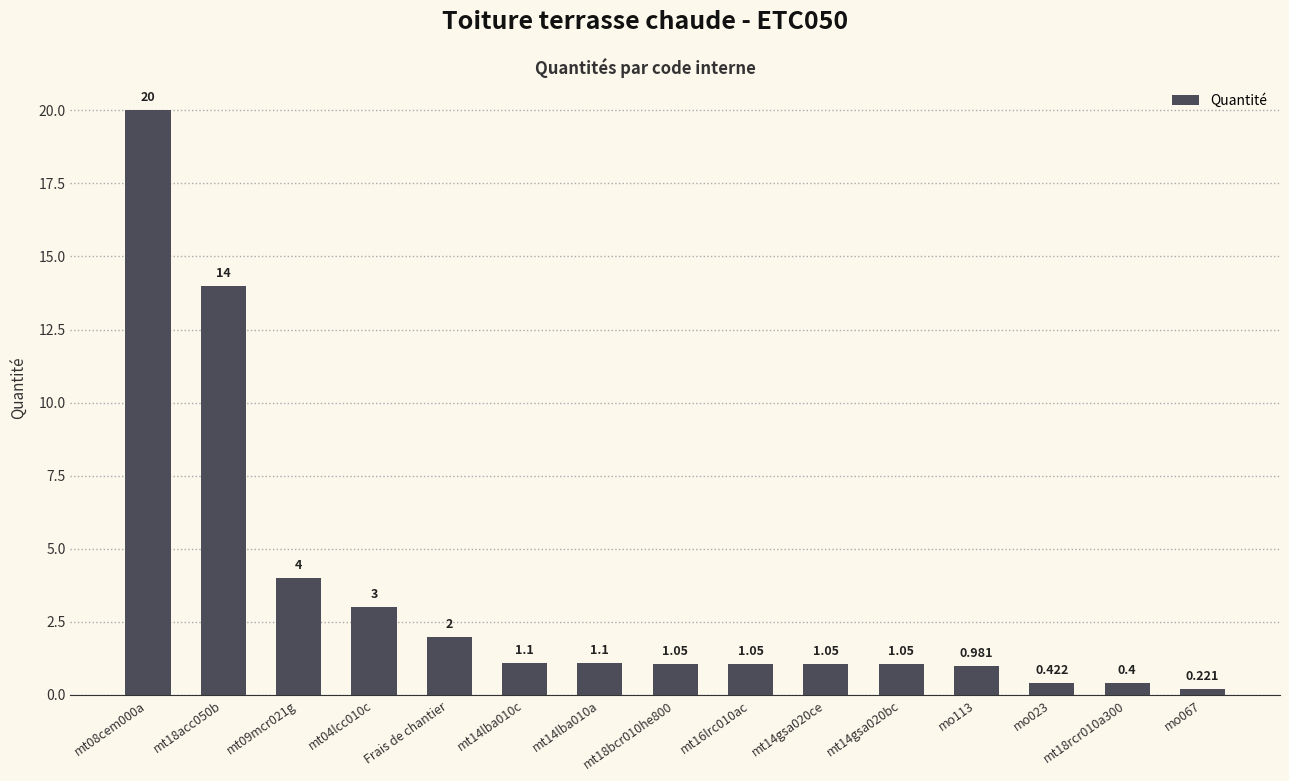

What is the label of the 4th bar from the right?

mo113